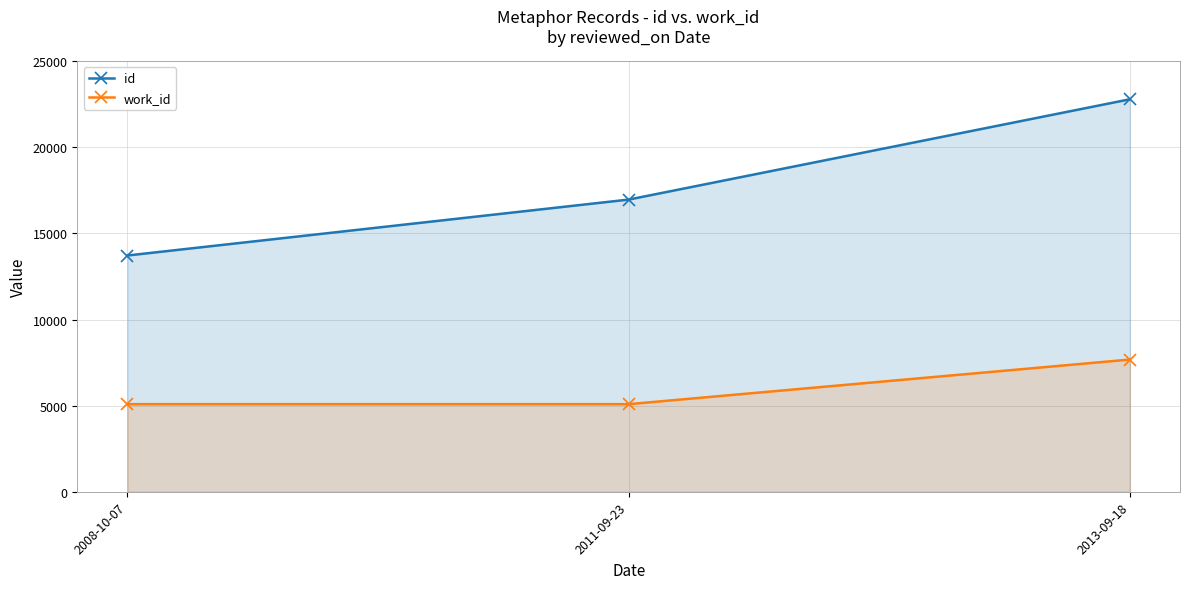

What is the label of the 1st point from the left?

2008-10-07